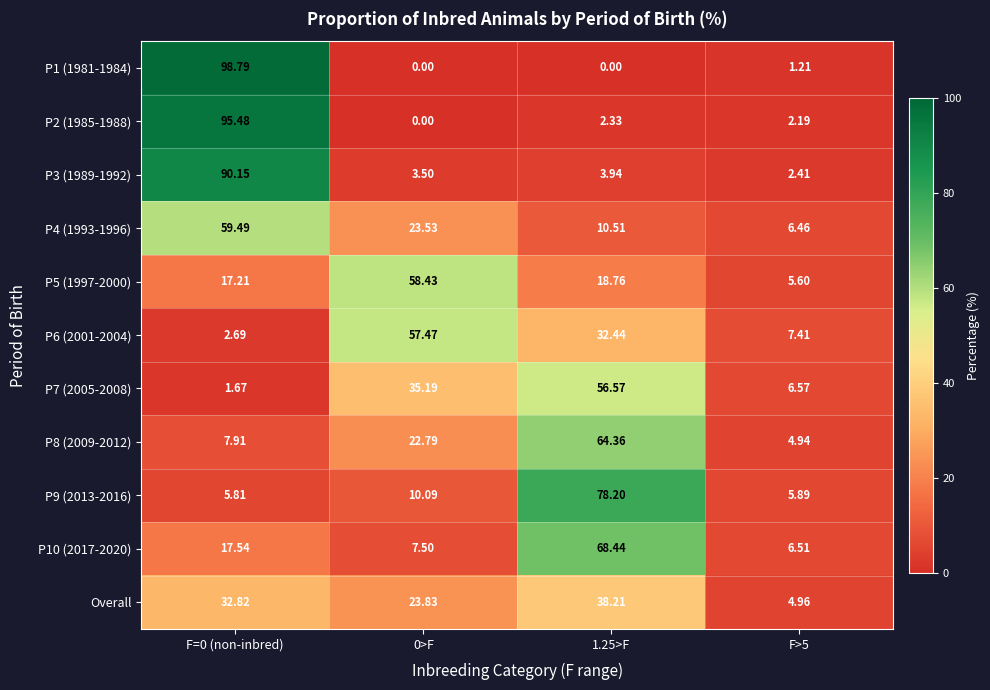

Which has a higher value, F>5 or 1.25>F?

F>5